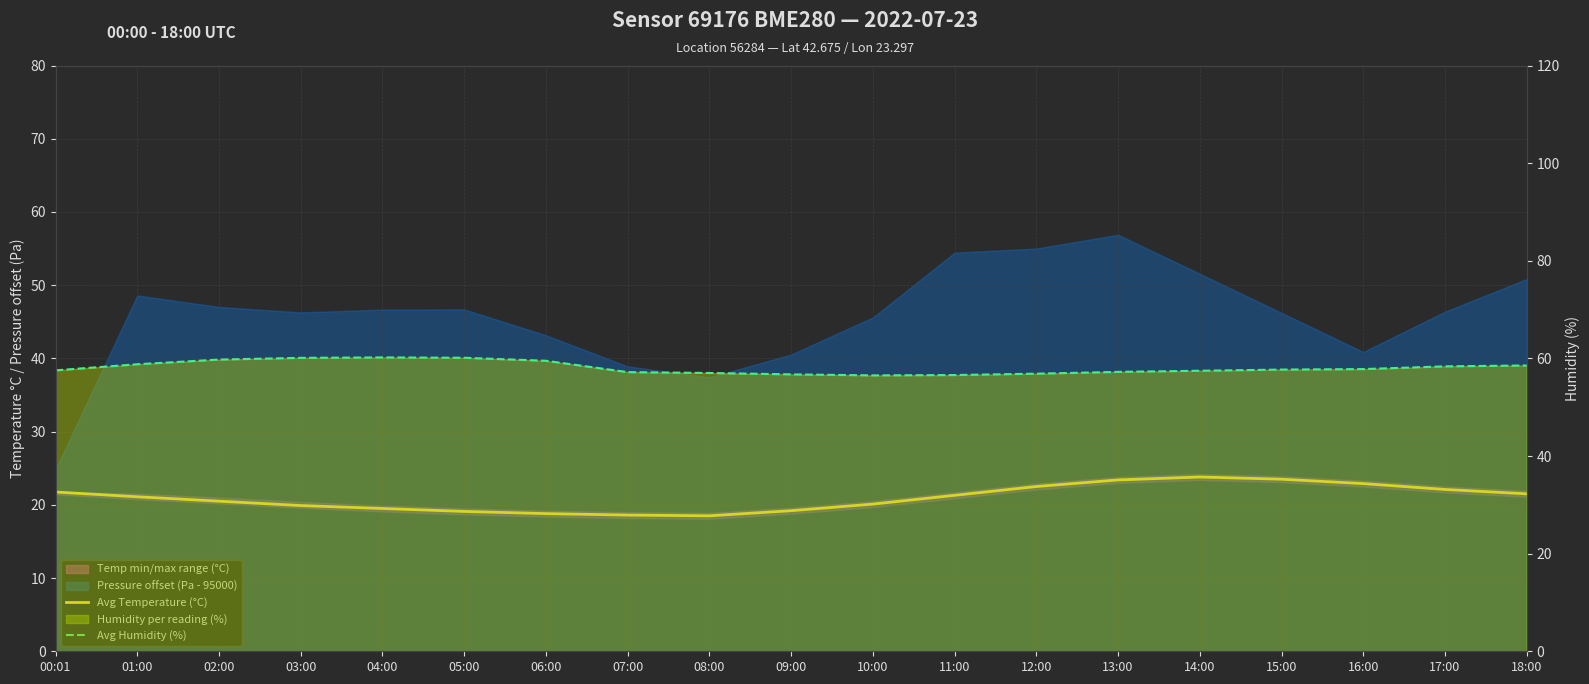

True or false: Avg Temperature (°C) and Avg Humidity (%) cross at least once.

False